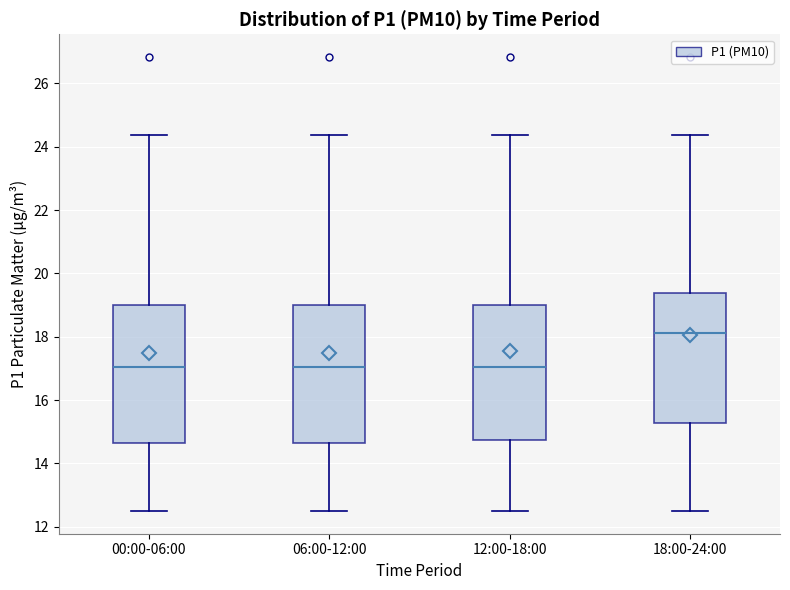

Reading left to right, transcribe this box plot: for each box, give where its median line is, the range the box spans, and where its two whiskers end, as read against the y-axis. The values are not printed on the chart, so give them approximately, as read against the axis.

00:00-06:00: median 17.0, box 14.6 to 19.0, whiskers 12.6 to 24.4
06:00-12:00: median 17.0, box 14.6 to 19.0, whiskers 12.6 to 24.4
12:00-18:00: median 17.0, box 14.8 to 19.0, whiskers 12.6 to 24.4
18:00-24:00: median 18.2, box 15.2 to 19.4, whiskers 12.6 to 24.4